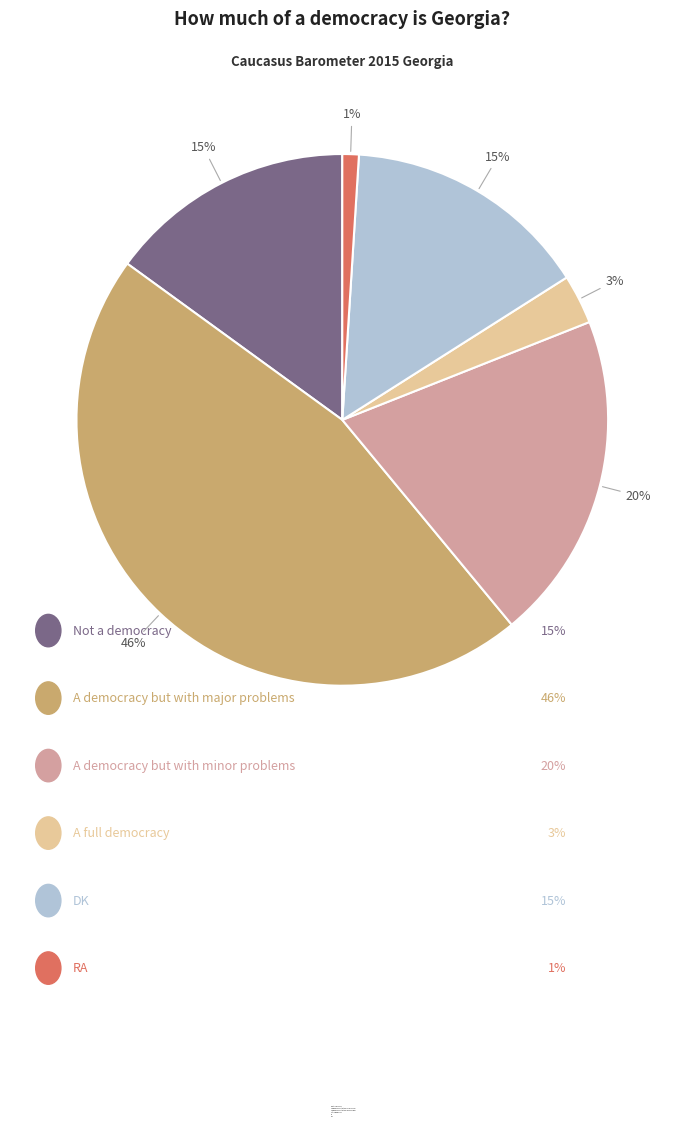

Is there a majority slice in this chart?

No